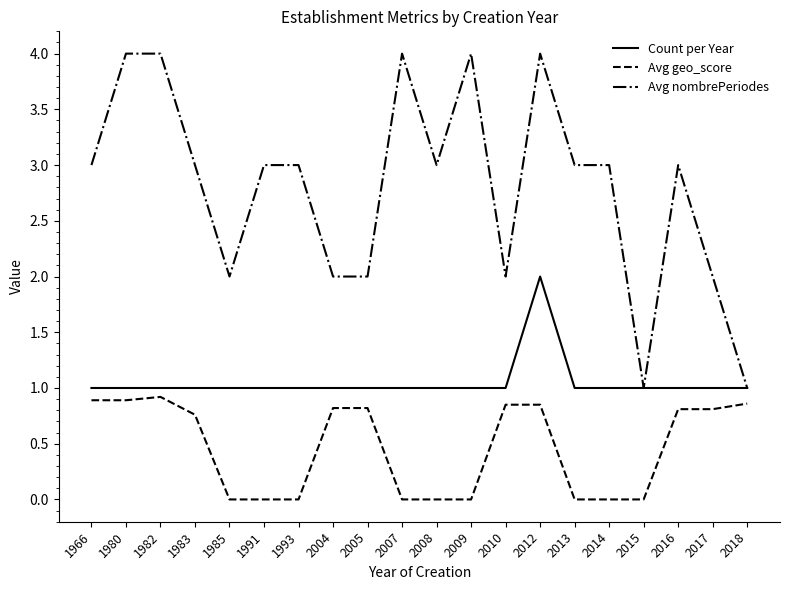

What is the lowest value of the Avg nombrePeriodes series?

1.0